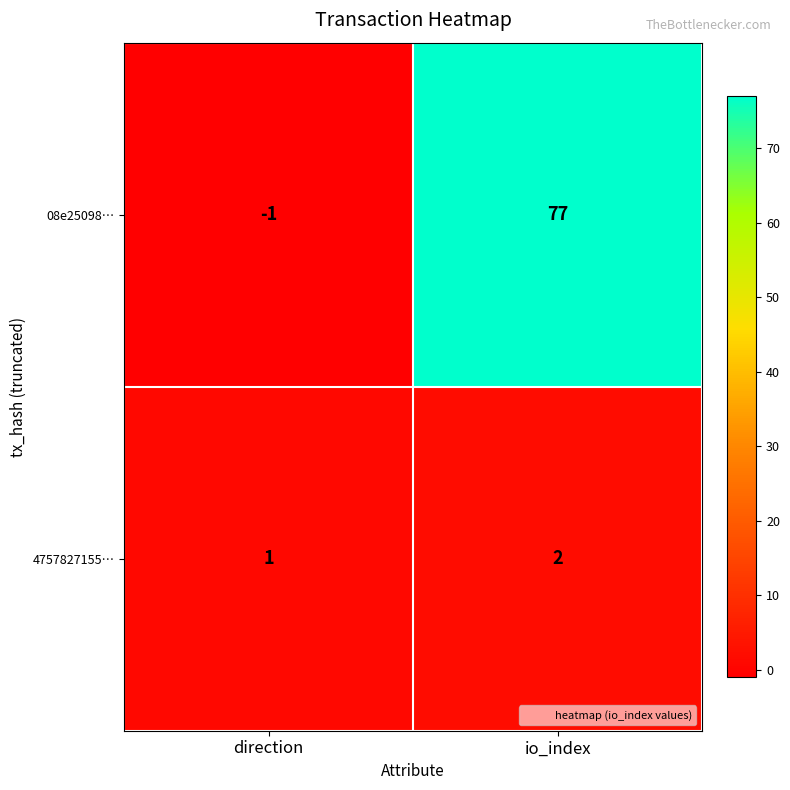

How many data points in 4757827155… are less than 2?

1